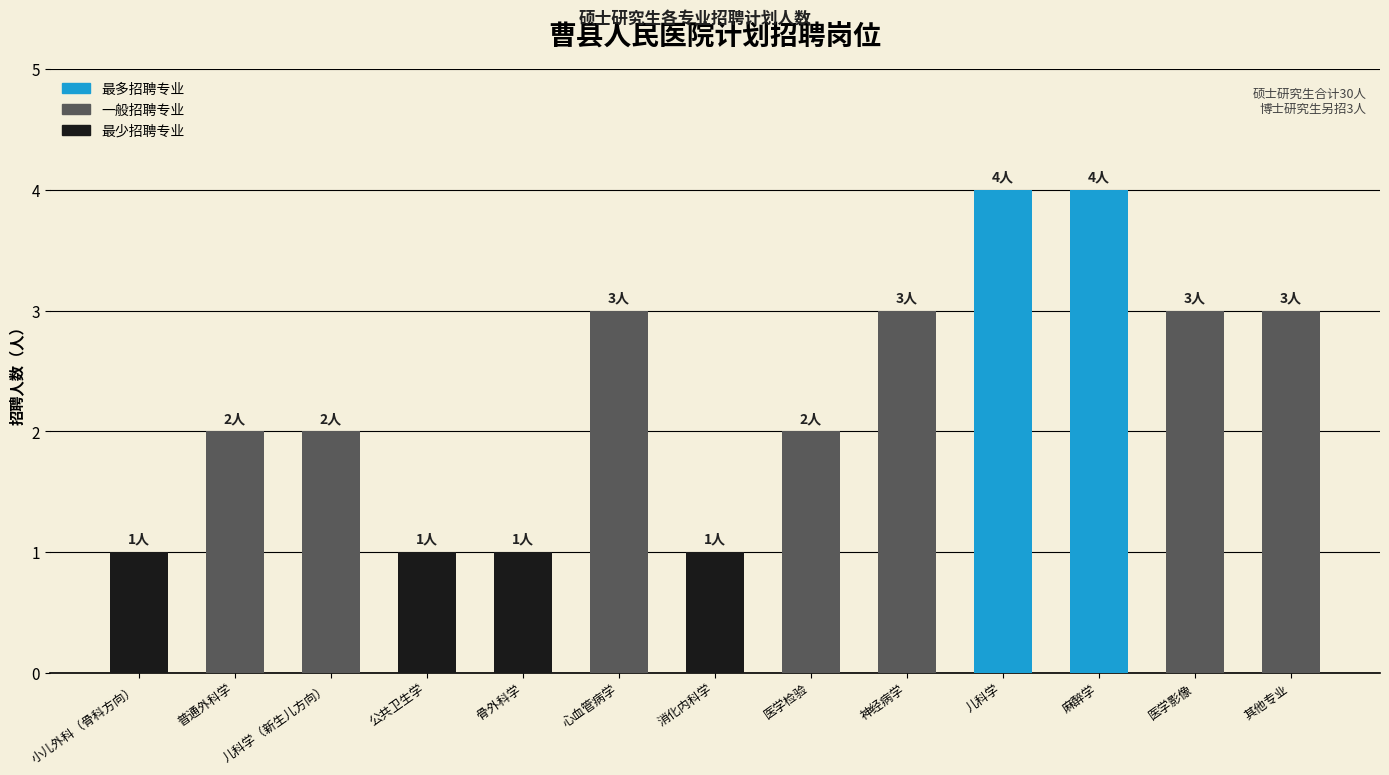

Approximately how many times larger is the value at 儿科学（新生儿方向） compared to 麻醉学?

0.5